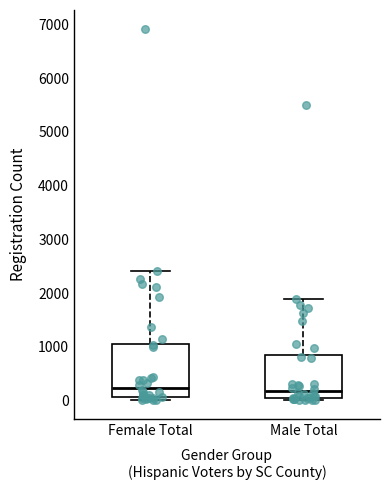

Which box is the tallest, from its lower edge to its upper edge?

Female Total